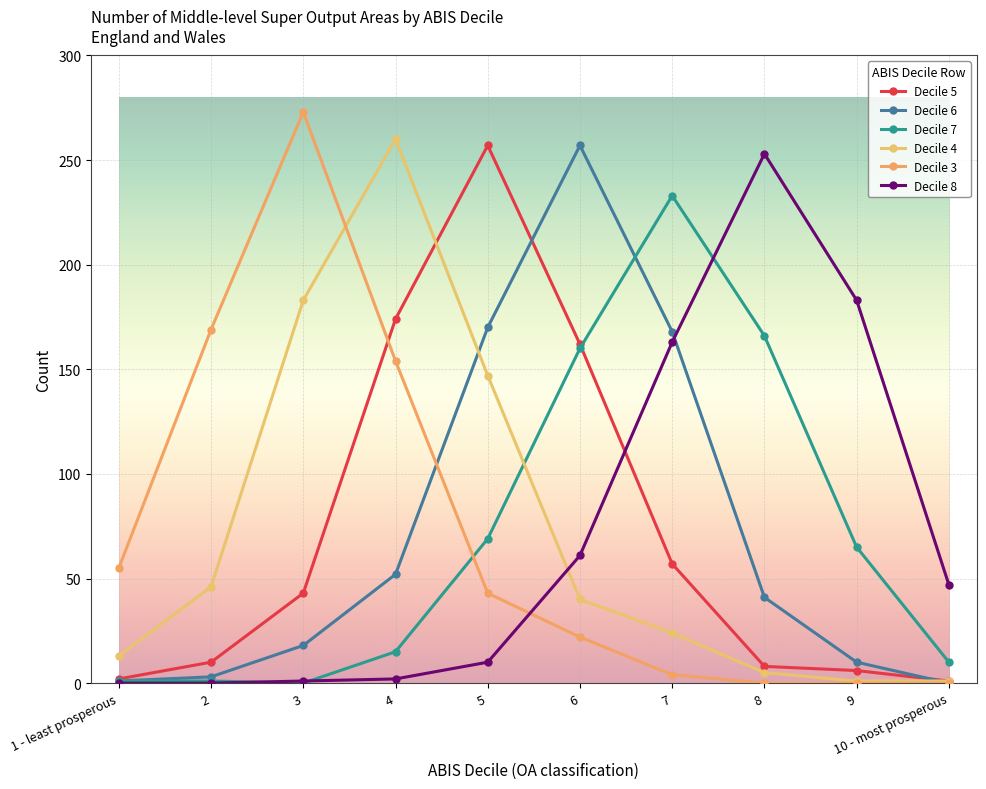

Is the value of Decile 8 at 5 greater than the value of Decile 7 at 7?

No